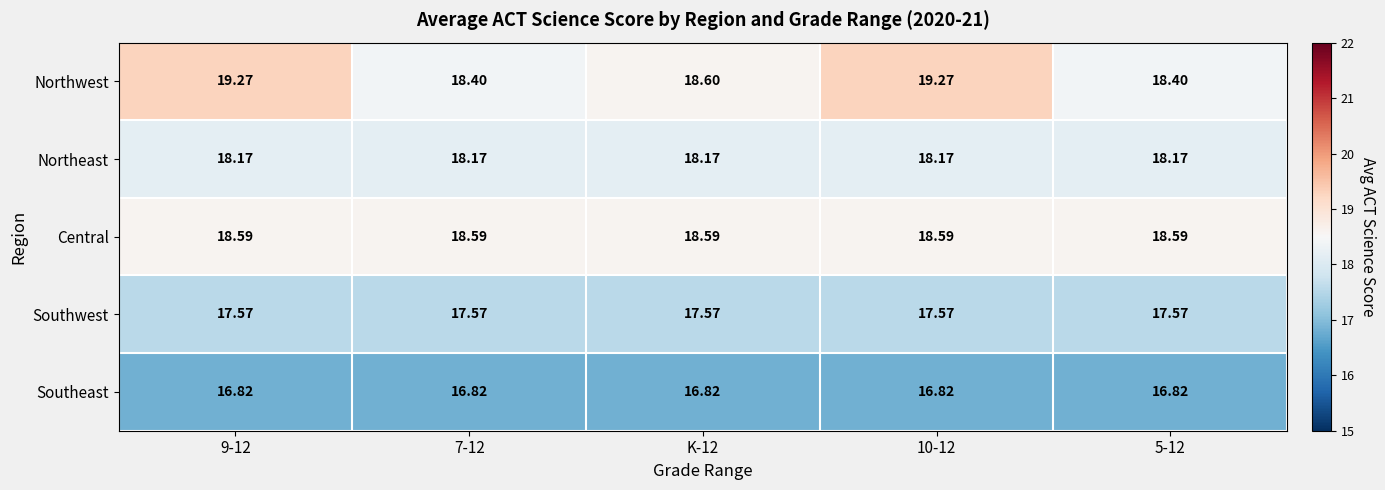

Rank the series at 9-12 from lowest to highest value.

Southeast, Southwest, Northeast, Central, Northwest